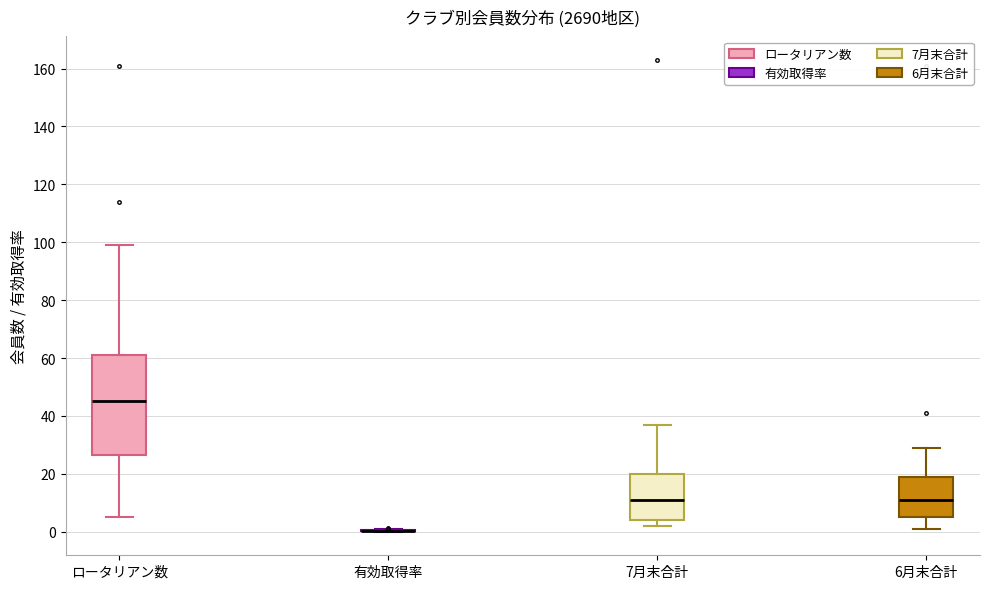

Reading left to right, transcribe this box plot: for each box, give where its median line is, the range the box spans, and where its two whiskers end, as read against the y-axis. The values are not printed on the chart, so give them approximately, as read against the axis.

ロータリアン数: median 46, box 26 to 62, whiskers 6 to 100
有効取得率: box collapsed to a line at 0, whiskers 0 to 0
7月末合計: median 12, box 4 to 20, whiskers 2 to 38
6月末合計: median 12, box 6 to 20, whiskers 2 to 30